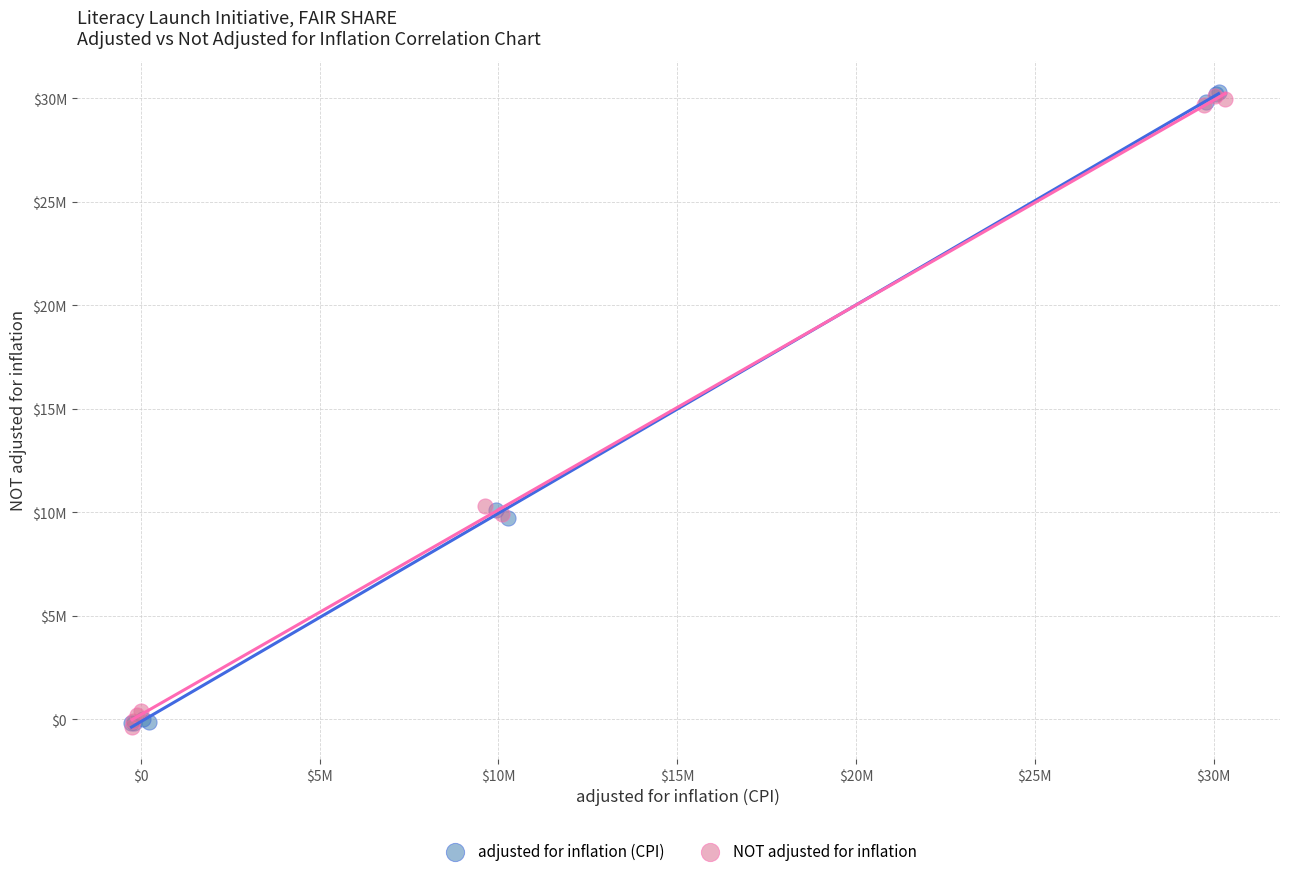

What are all the series names shown in the legend?

adjusted for inflation (CPI), NOT adjusted for inflation